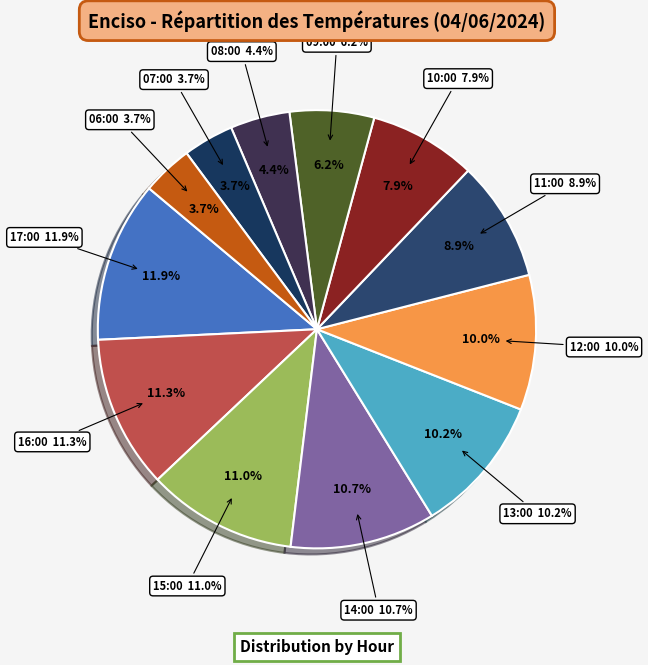

To the nearest percent, what is the combined percentage of 06:00 and 16:00?

15%